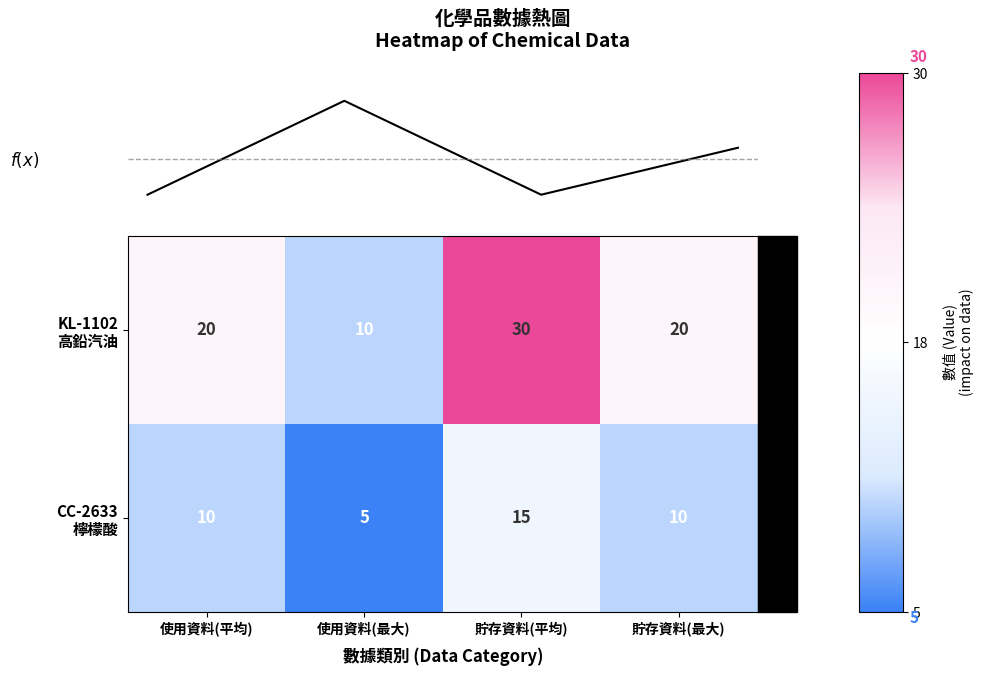

Is the value of CC-2633 檸檬酸 at 使用資料(最大) greater than the value of KL-1102 高鉛汽油 at 貯存資料(平均)?

No